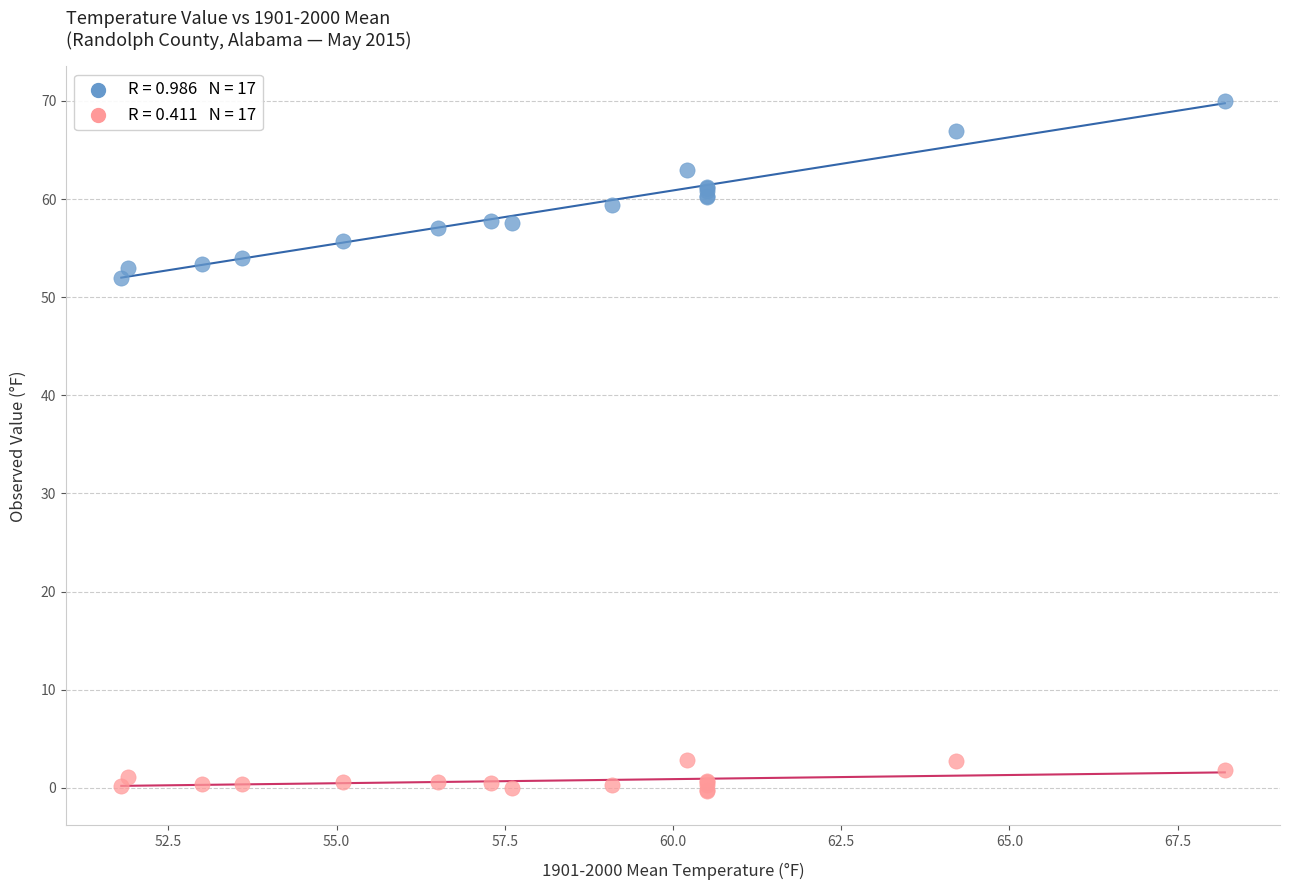

Across all series, what Y value is closest to 34?

52.0